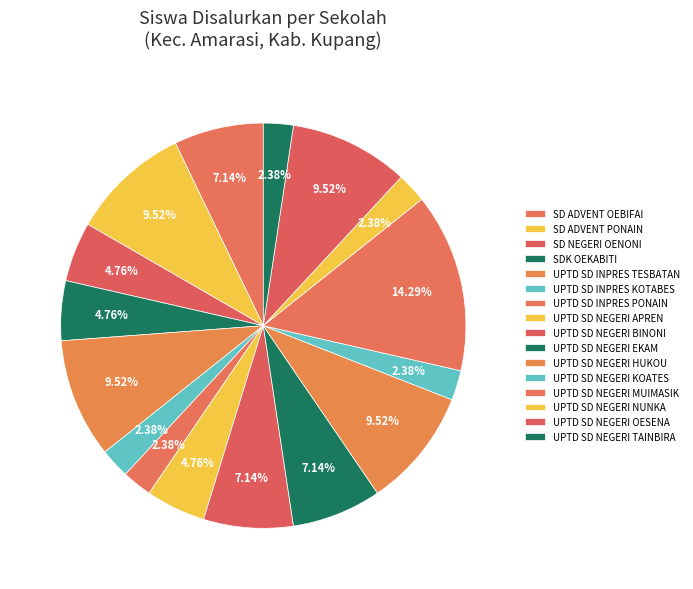

What percentage do UPTD SD NEGERI KOATES and UPTD SD INPRES KOTABES together represent?

4.8%